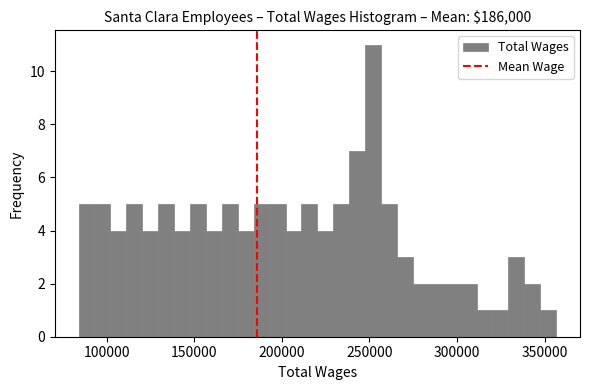

Around what value on the x-axis is the tallest bar? Give the approximate position of its centre, as read against the axis.

250000